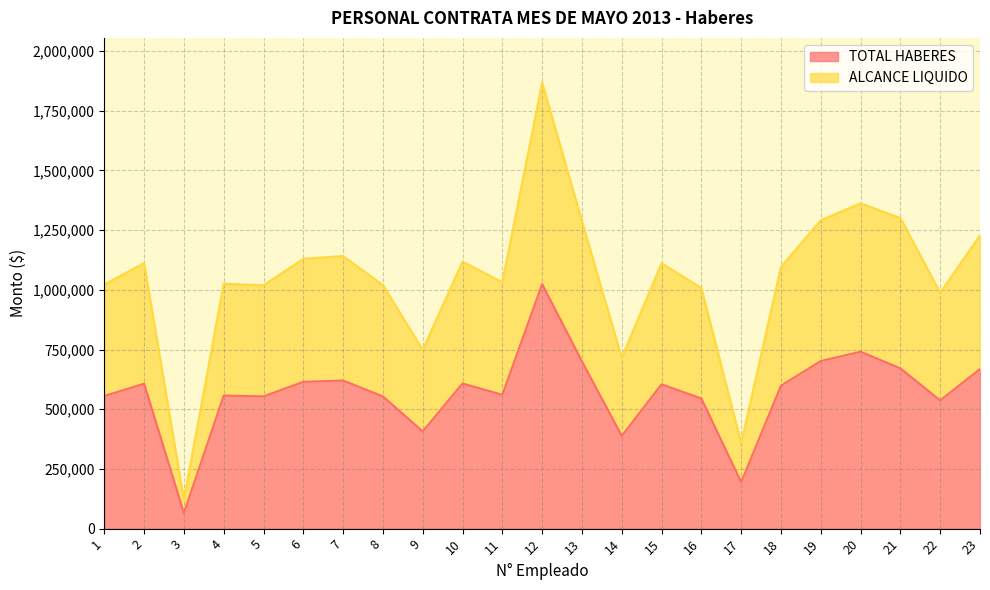

At which label does ALCANCE LIQUIDO reach its peak?

12